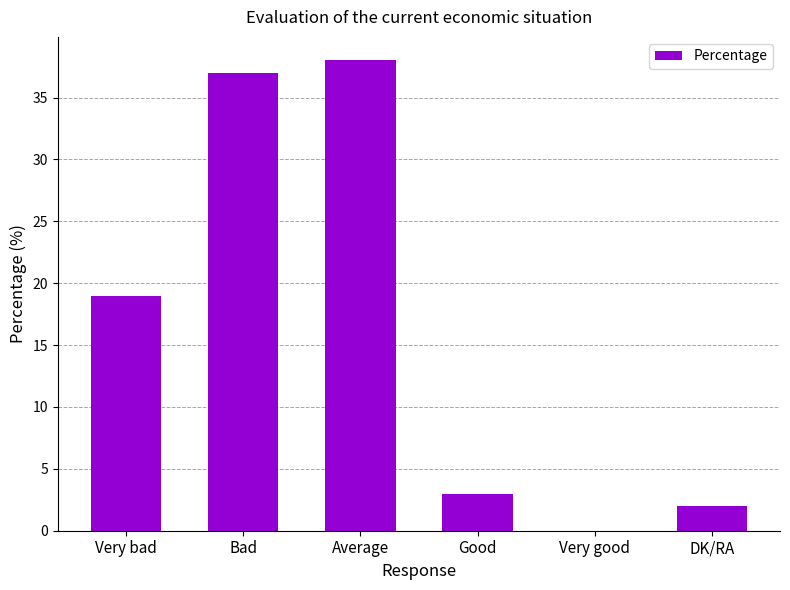

What is the difference between the values at DK/RA and Very bad?

17